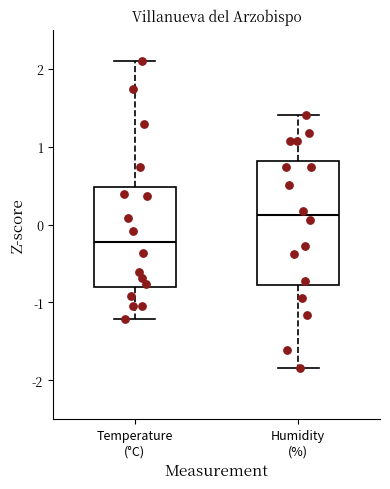

Where is the upper edge of the box for Temperature (°C) on the y-axis? The values are not printed on the chart, so give them approximately, as read against the axis.

0.5